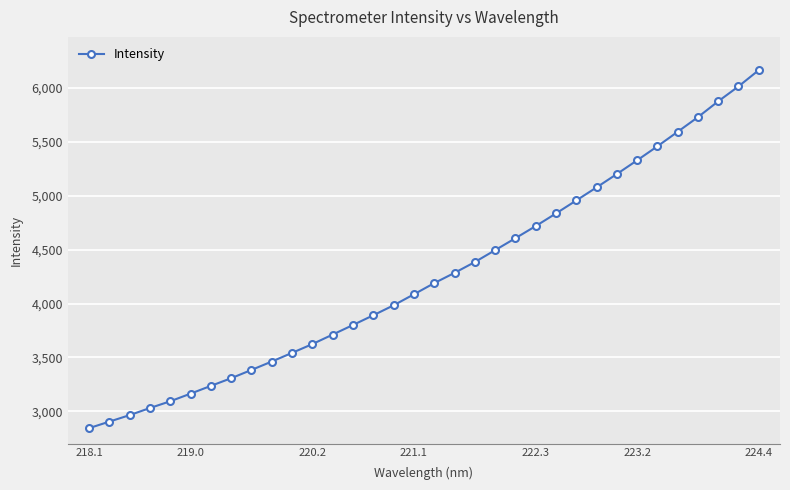

How many lines are shown in the chart?

1